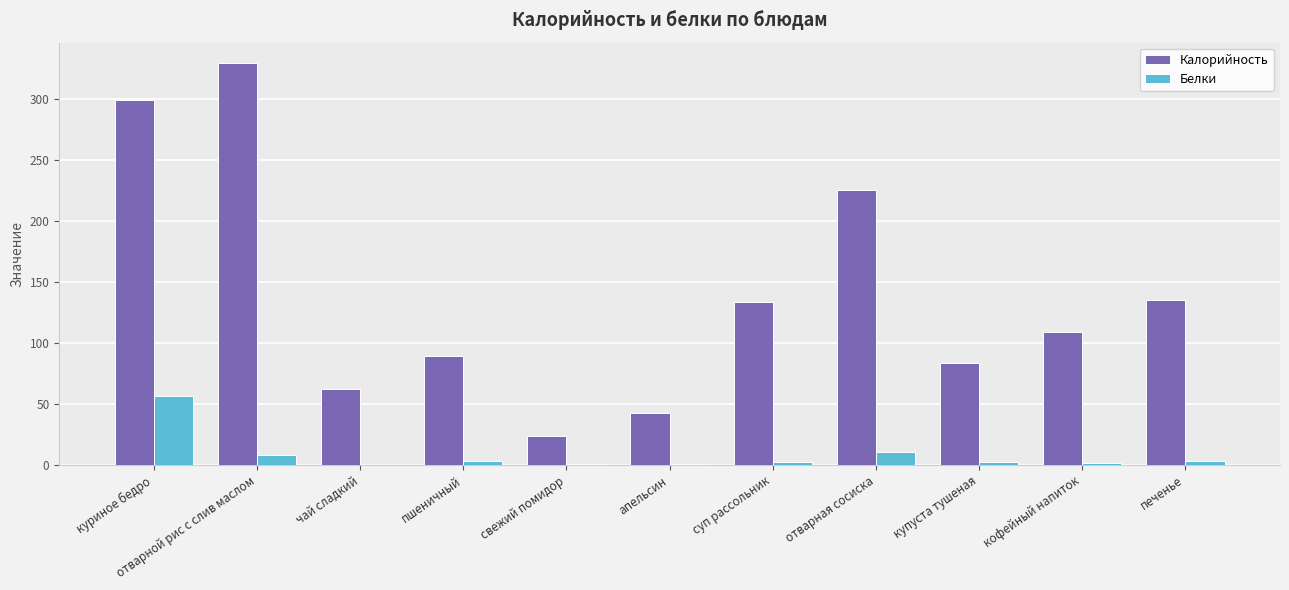

Which series changed the most between свежий помидор and кофейный напиток?

Калорийность